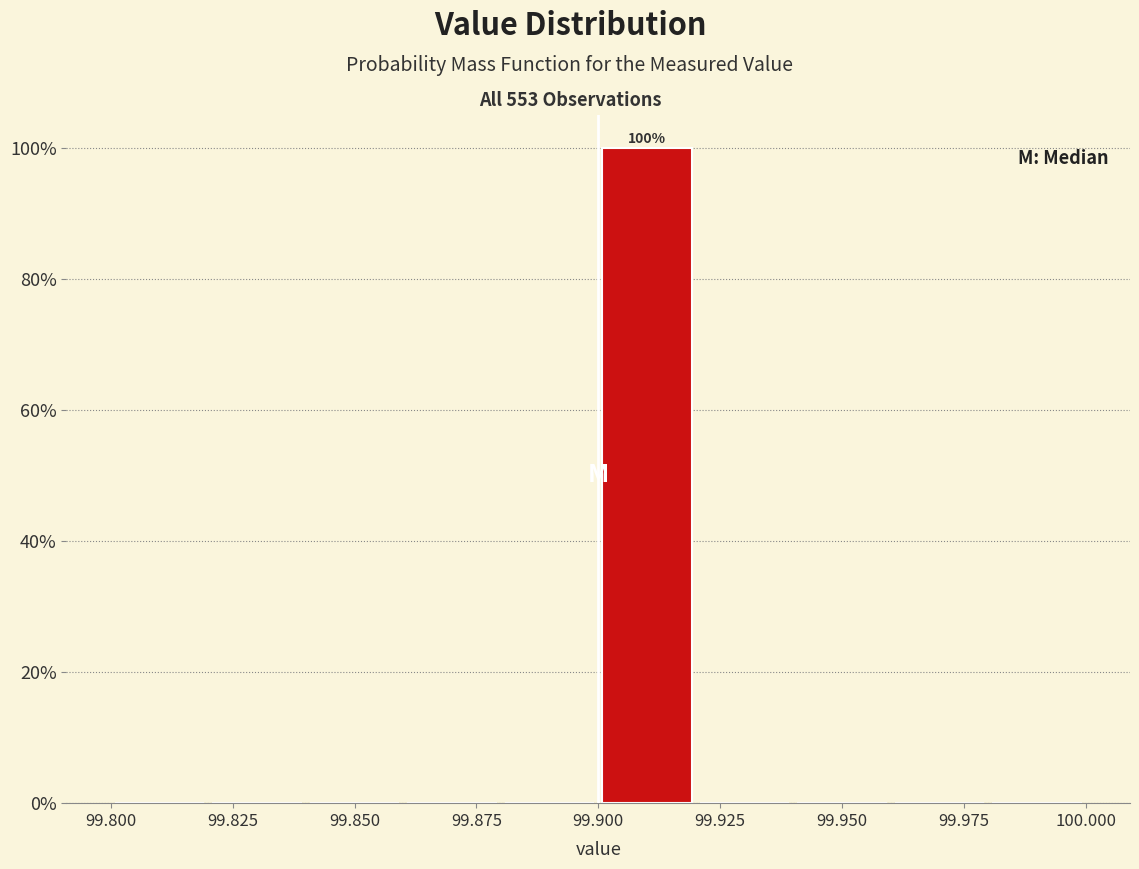

Which range on the x-axis has the tallest bar?

99.90 to 99.92